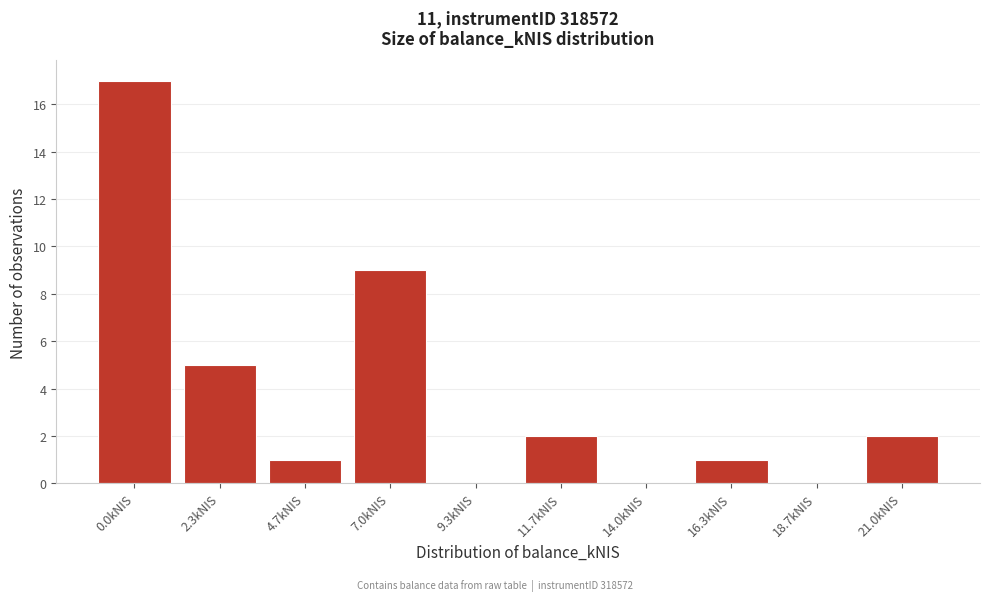

Reading left to right, list all the values displayed in this chart.

0.0kNIS=17	2.3kNIS=5	4.7kNIS=1	7.0kNIS=9	9.3kNIS=0	11.7kNIS=2	14.0kNIS=0	16.3kNIS=1	18.7kNIS=0	21.0kNIS=2